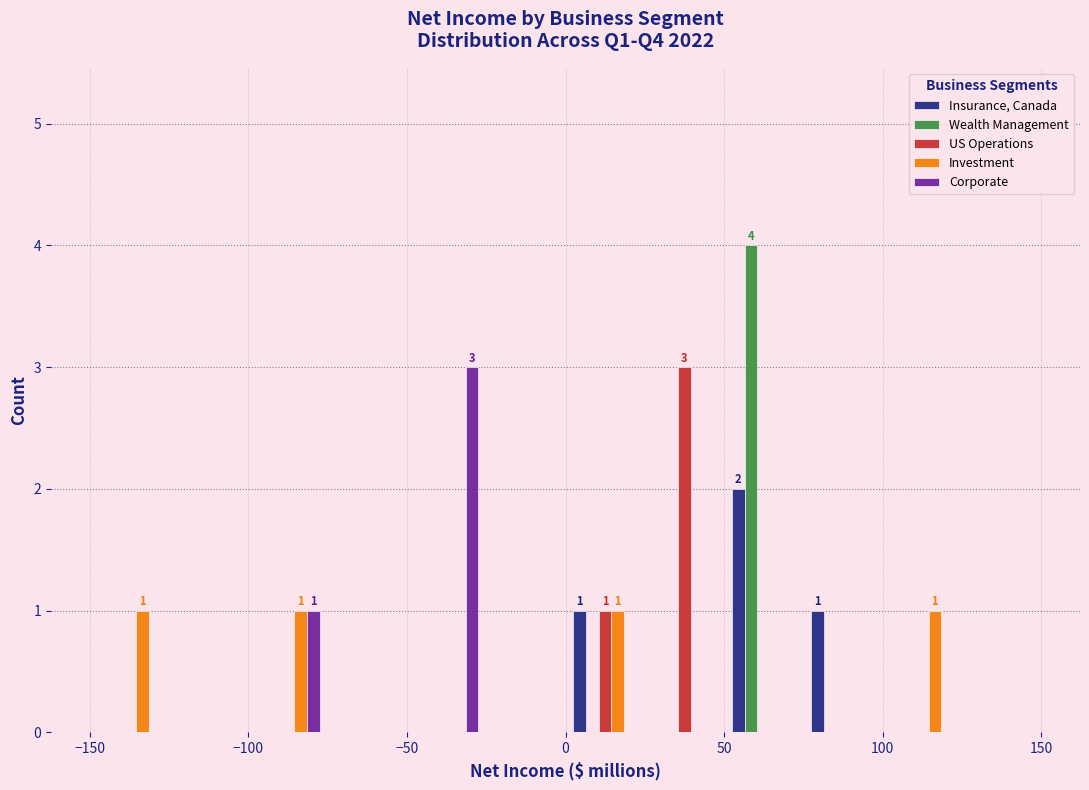

In the US Operations series, which range on the x-axis has the tallest bar?

25 to 50